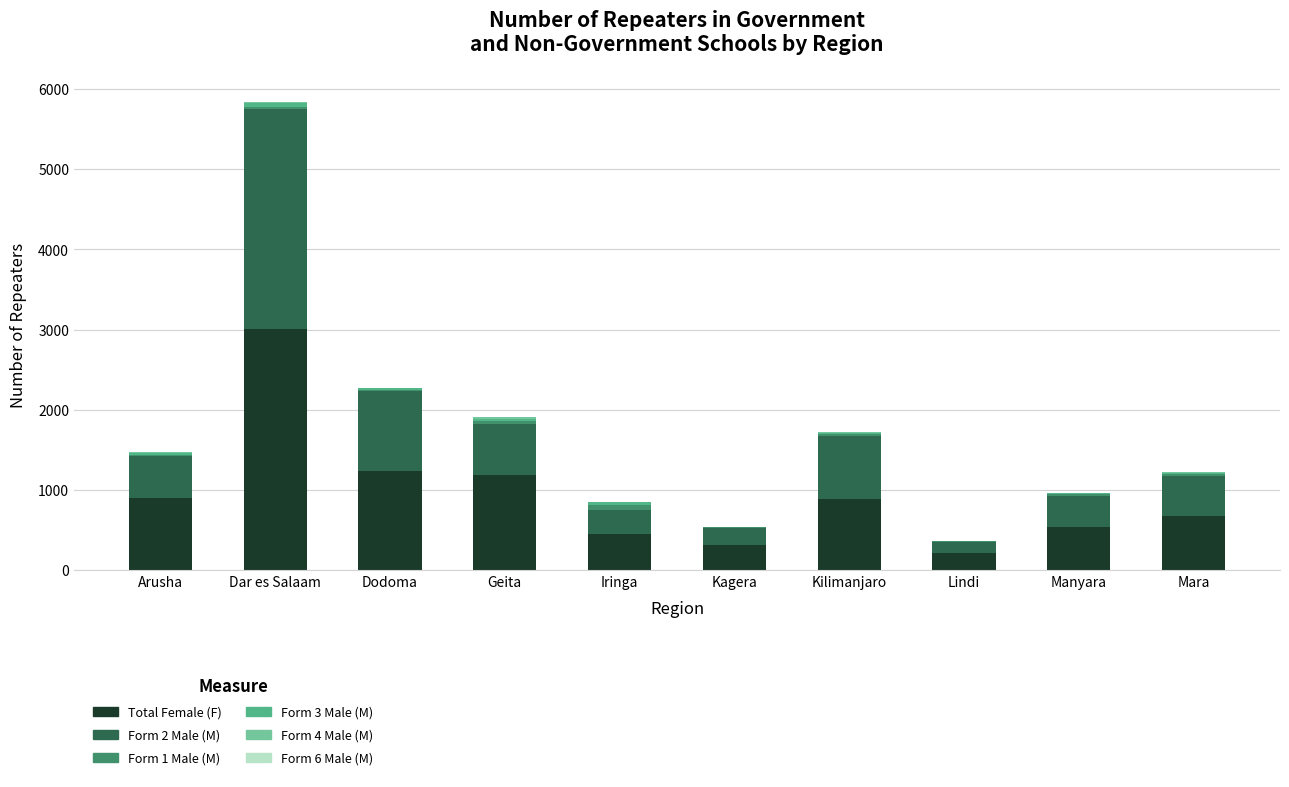

The value of Total Female (F) at Mara is 670. True or false?

True